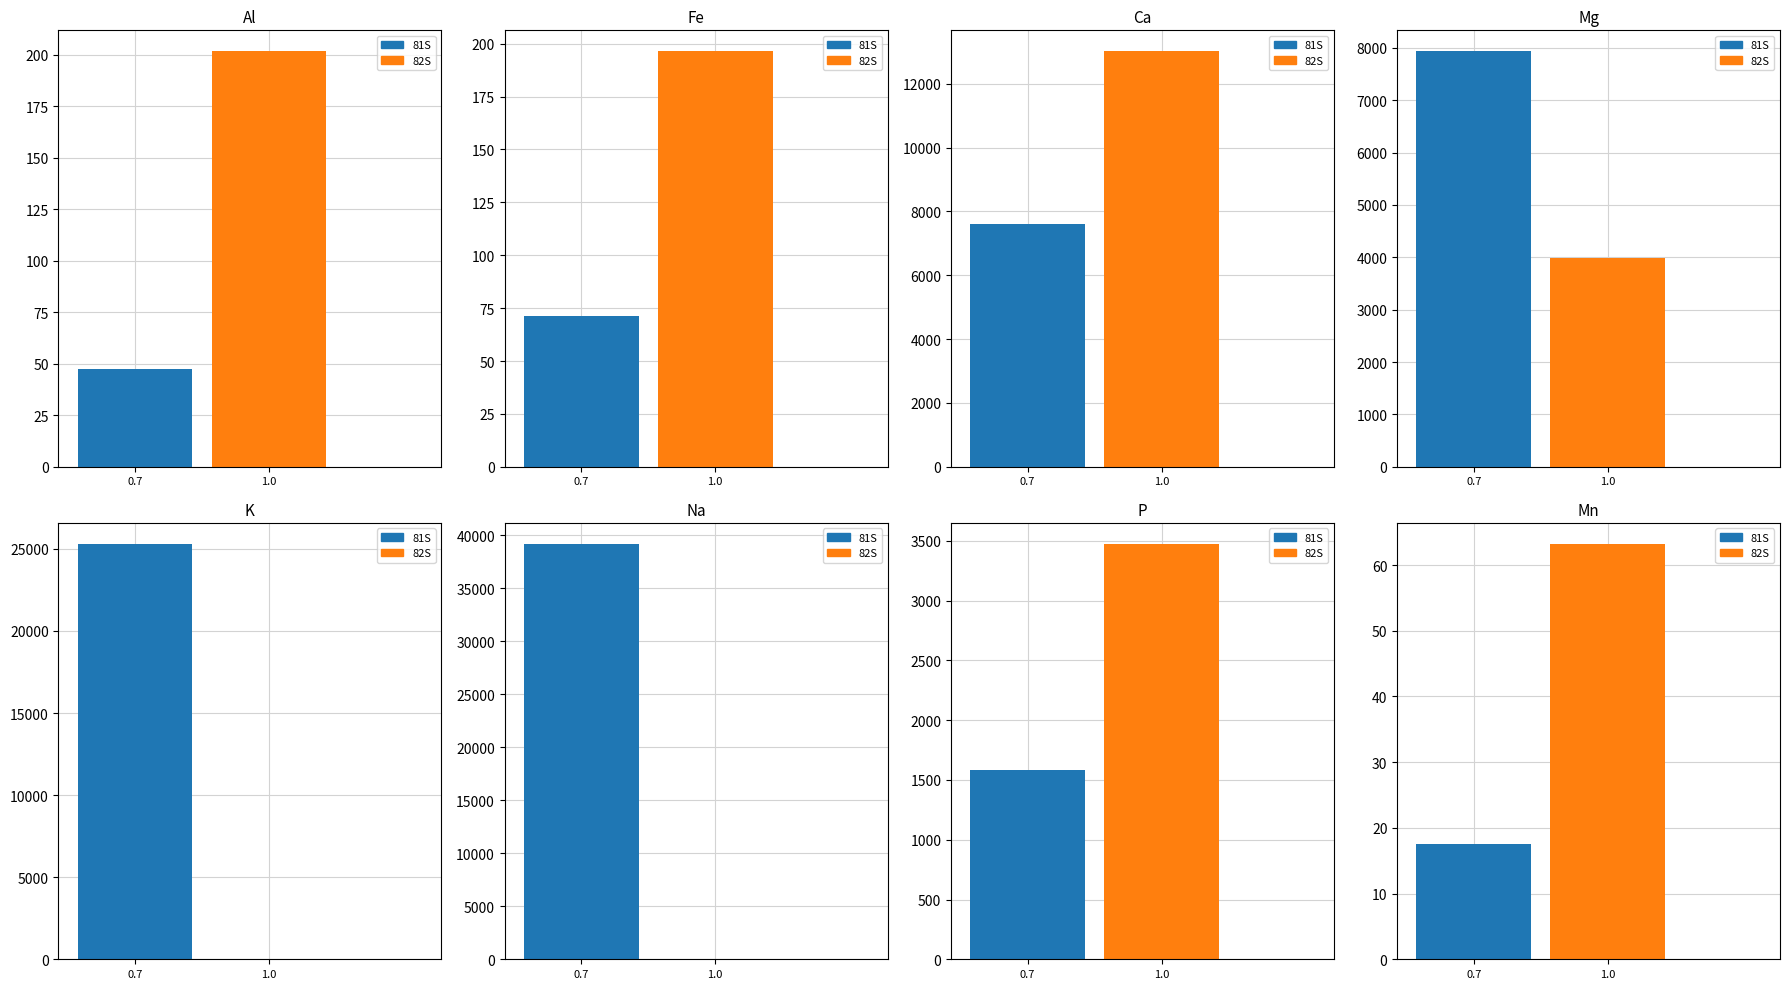

At Mn, list the series in order from largest to smallest.

82S, 81S